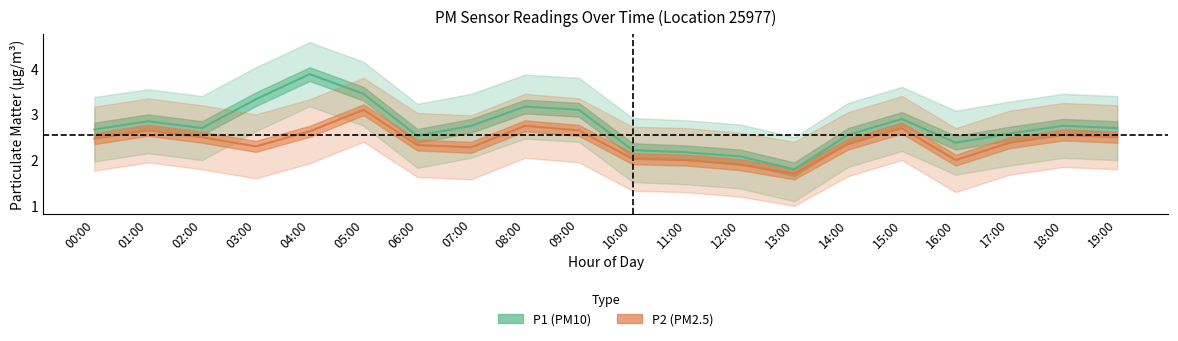

Reading left to right, list all the values displayed in this chart.

P1: 2.7	2.9	2.7	3.3	3.9	3.5	2.5	2.8	3.2	3.1	2.2	2.2	2.1	1.8	2.5	2.9	2.4	2.6	2.8	2.7
P1_upper: 3.4	3.5	3.4	4.0	4.6	4.2	3.2	3.5	3.9	3.8	2.9	2.9	2.8	2.5	3.2	3.6	3.1	3.3	3.5	3.4
P1_lower: 2.0	2.1	2.0	2.6	3.2	2.8	1.8	2.0	2.5	2.4	1.5	1.5	1.4	1.1	1.9	2.2	1.7	1.9	2.0	2.0
P2: 2.5	2.6	2.5	2.3	2.6	3.1	2.3	2.3	2.8	2.6	2.0	2.0	1.9	1.7	2.4	2.7	2.0	2.4	2.5	2.5
P2_upper: 3.2	3.4	3.2	3.0	3.3	3.8	3.0	3.0	3.5	3.4	2.7	2.7	2.6	2.4	3.0	3.4	2.7	3.1	3.2	3.2
P2_lower: 1.8	1.9	1.8	1.6	1.9	2.4	1.6	1.6	2.0	1.9	1.3	1.3	1.2	1.0	1.6	2.0	1.3	1.7	1.9	1.8